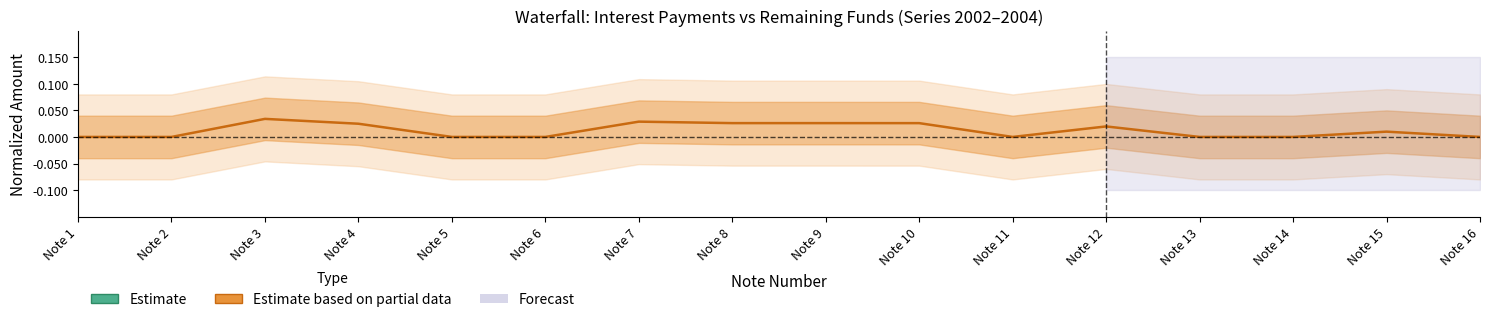

At which category is the sum across all series the highest?

Note 1